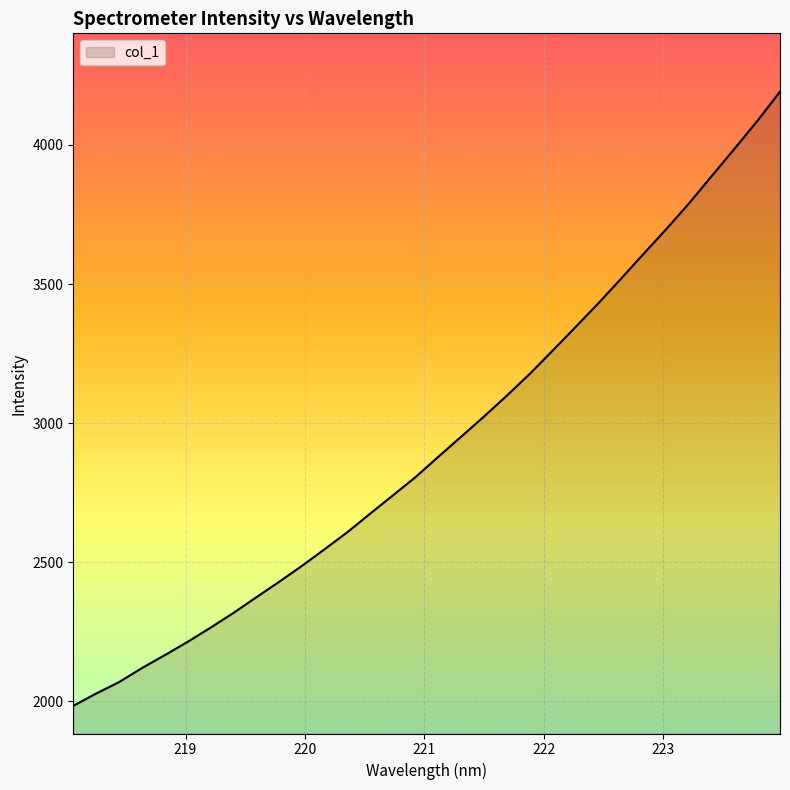

What is the difference between the maximum and minimum values?

2207.5